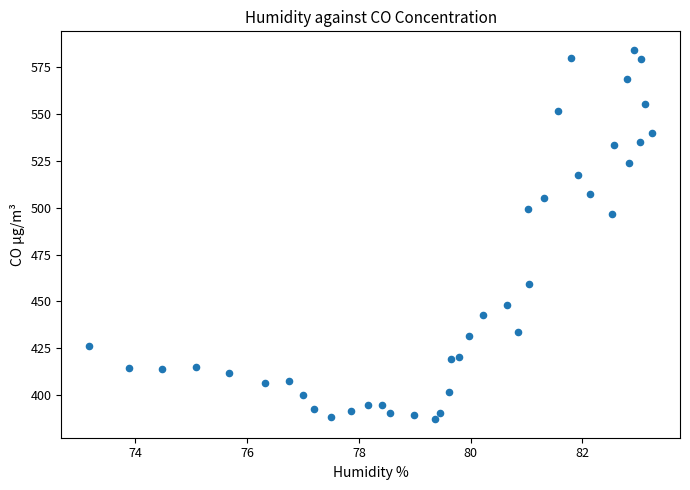

What is the range of Y values (max minus min)?

197.2